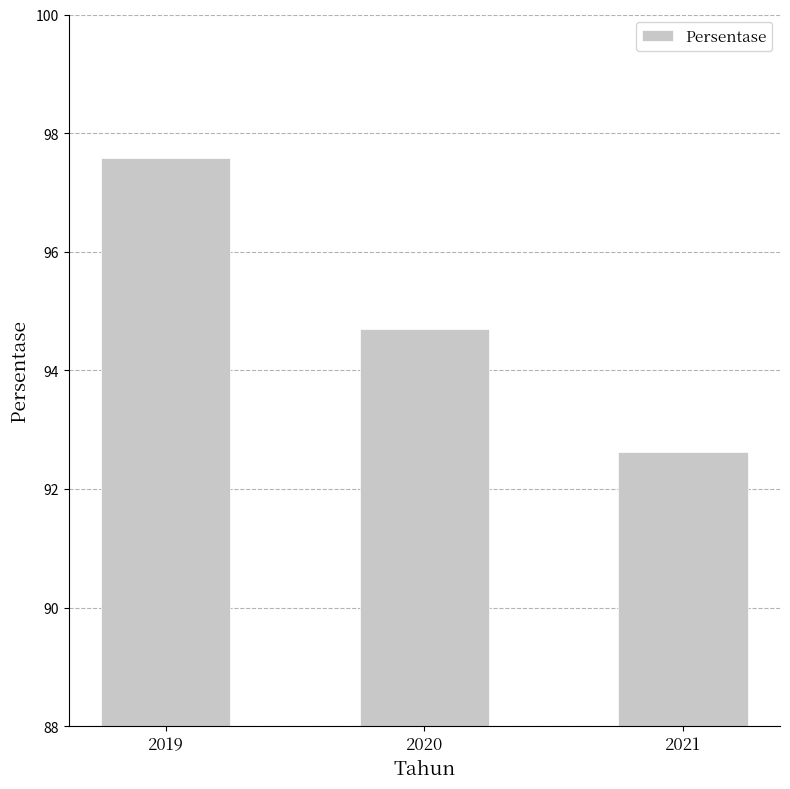

Reading left to right, what are all the values shown in this chart?

97.6	94.7	92.6